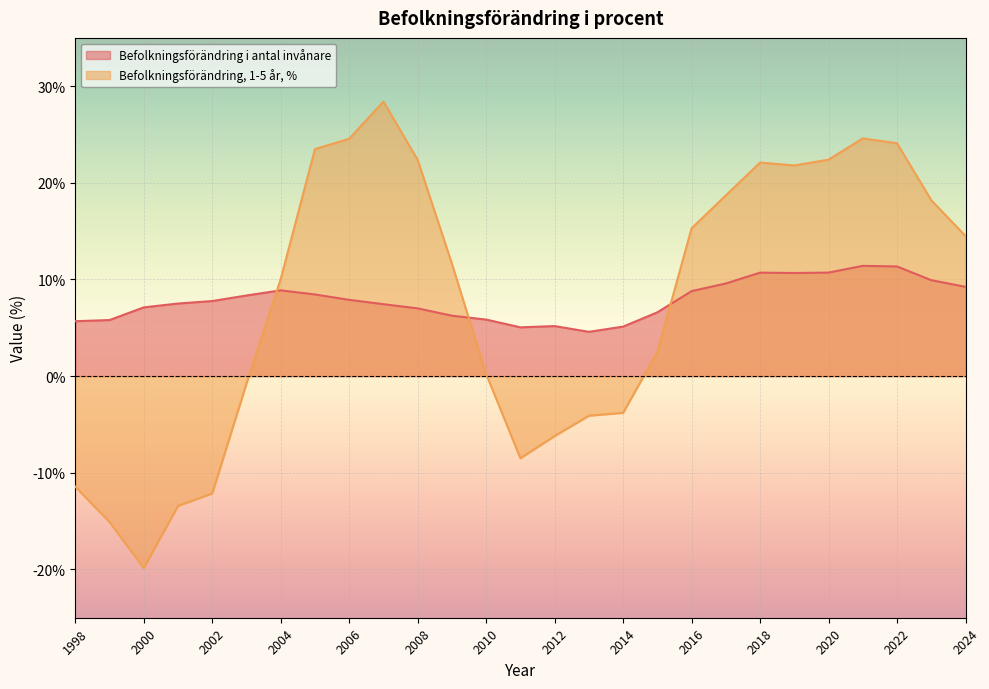

Does the chart display data point markers on the line(s)?

No